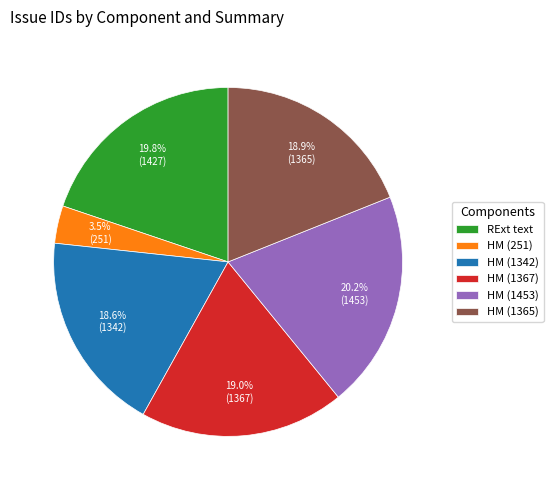

How many slices are in this pie chart?

6